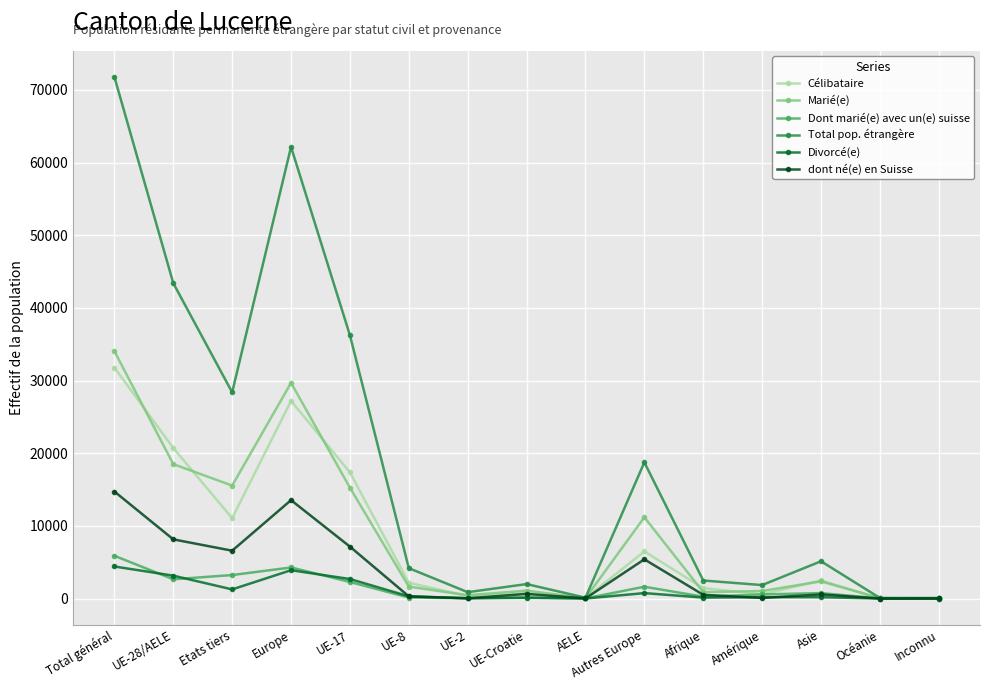

At which category is the sum across all series the highest?

Total général